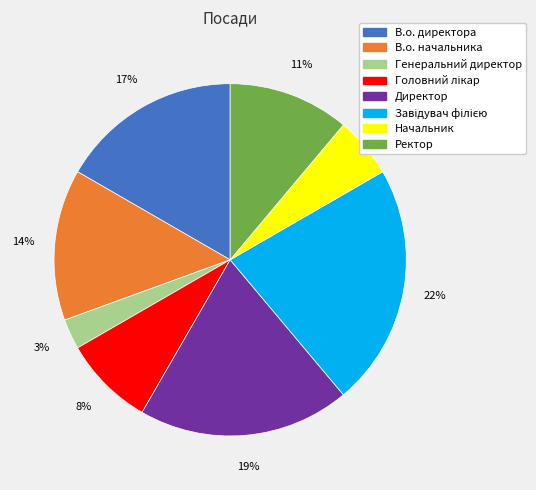

Which category has the smallest portion of the pie?

Генеральний директор